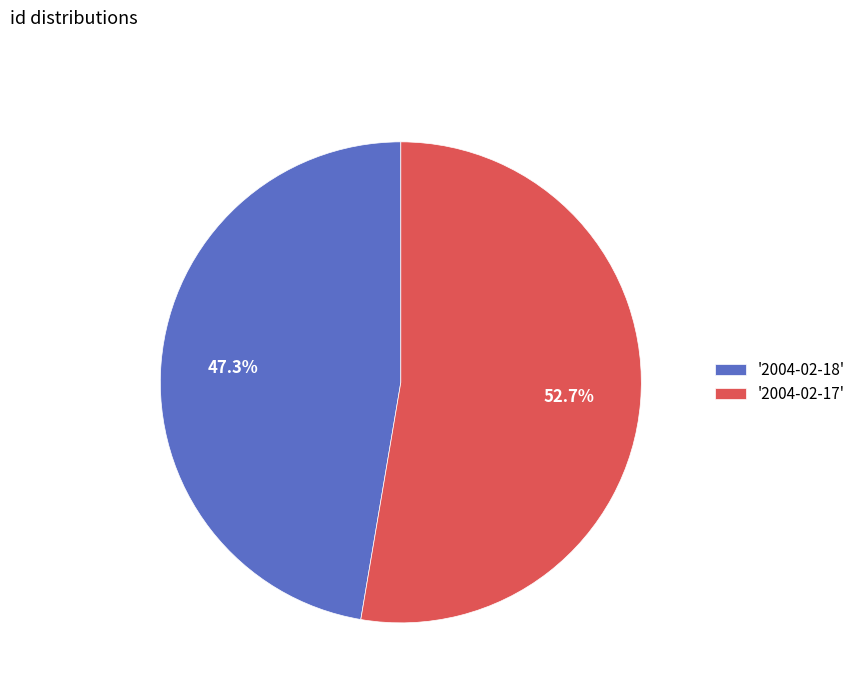

Rank the categories by value from highest to lowest.

'2004-02-17', '2004-02-18'